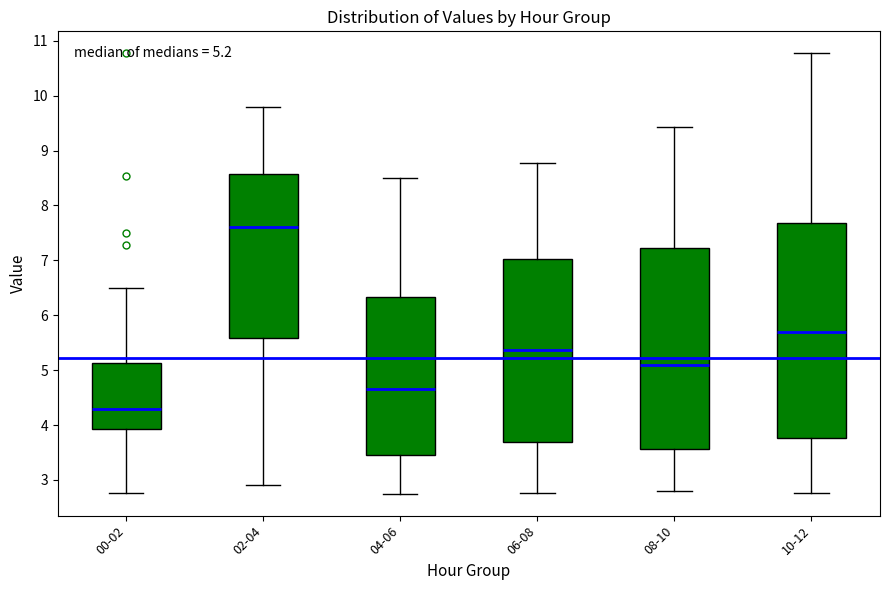

Which box is the tallest, from its lower edge to its upper edge?

10-12